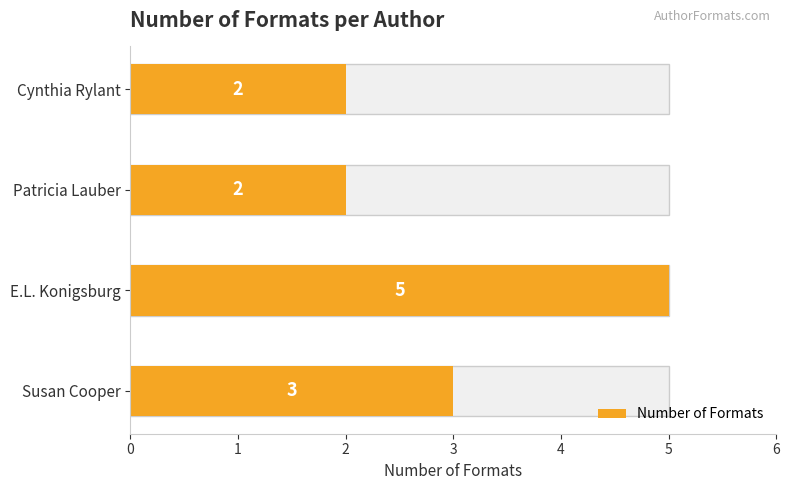

What is the smallest value displayed?

2